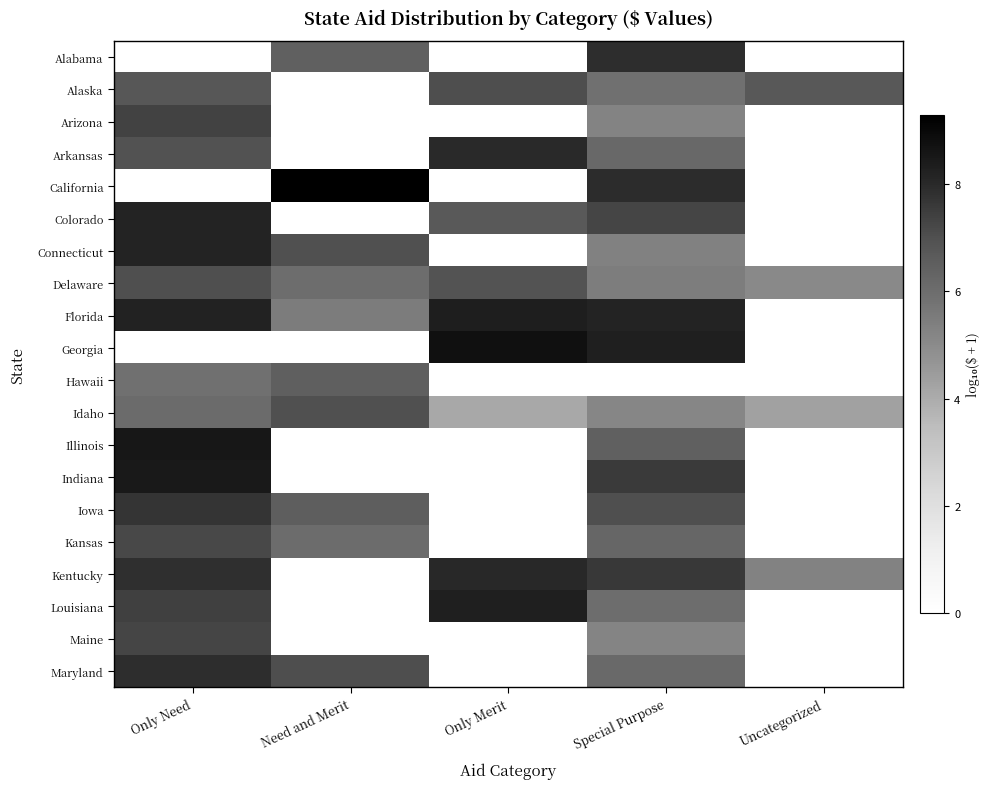

Rank the series by their maximum value, from highest to lowest.

California, Georgia, Illinois, Indiana, Florida, Louisiana, Colorado, Connecticut, Kentucky, Arkansas, Maryland, Alabama, Iowa, Arizona, Maine, Kansas, Alaska, Delaware, Idaho, Hawaii